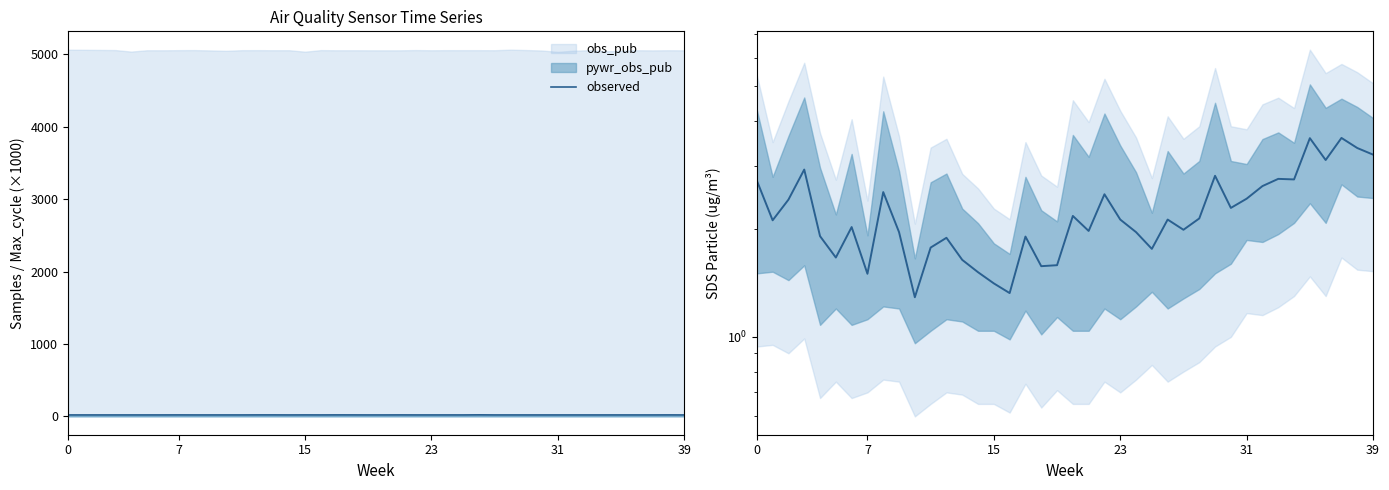

Reading left to right, transcribe all the data shown in this chart.

2.7	2.1	2.4	2.9	1.9	1.7	2.0	1.5	2.5	2.0	1.3	1.8	1.9	1.6	1.5	1.4	1.3	1.9	1.6	1.6	2.2	2.0	2.5	2.1	2.0	1.8	2.1	2.0	2.1	2.8	2.3	2.4	2.6	2.8	2.8	3.6	3.1	3.6	3.4	3.2